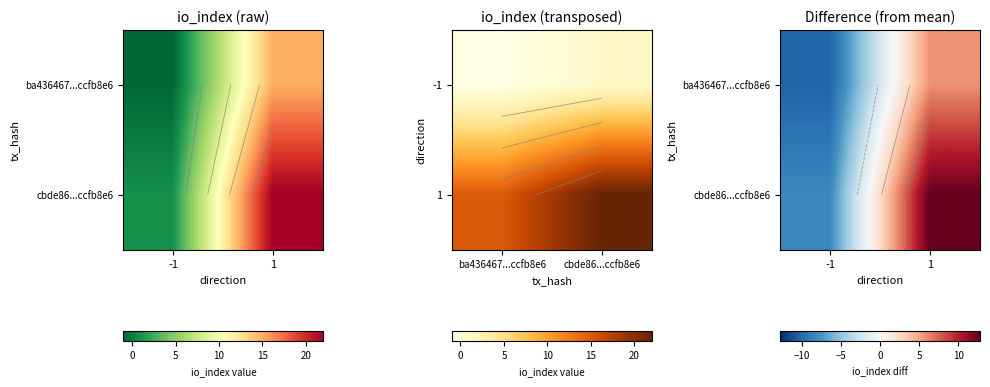

List the labels in order of ba436467...ccfb8e6 value, smallest first.

-1, 1